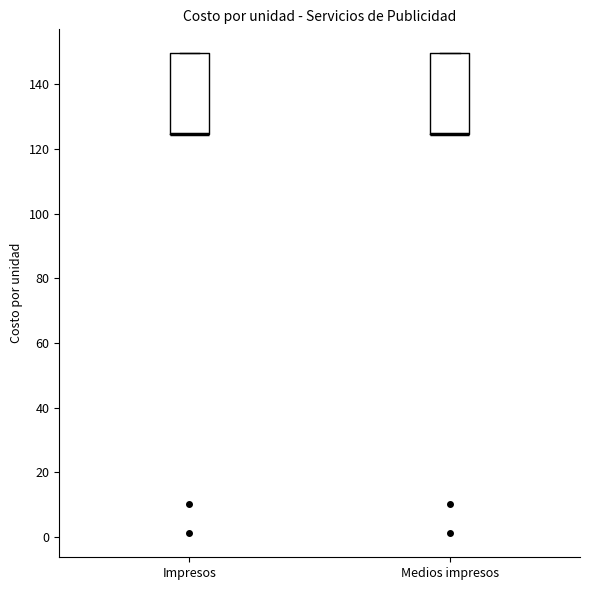

Reading left to right, transcribe this box plot: for each box, give where its median line is, the range the box spans, and where its two whiskers end, as read against the y-axis. The values are not printed on the chart, so give them approximately, as read against the axis.

Impresos: median 124 (drawn on the box's lower edge), box 124 to 150, whiskers 124 to 150
Medios impresos: median 124 (drawn on the box's lower edge), box 124 to 150, whiskers 124 to 150